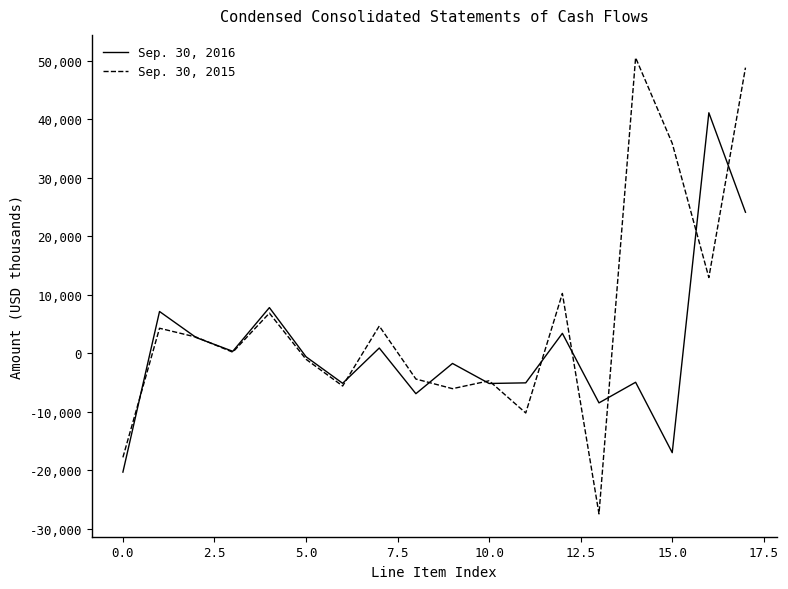

List the series in order of their peak value, lowest first.

Sep. 30, 2016, Sep. 30, 2015